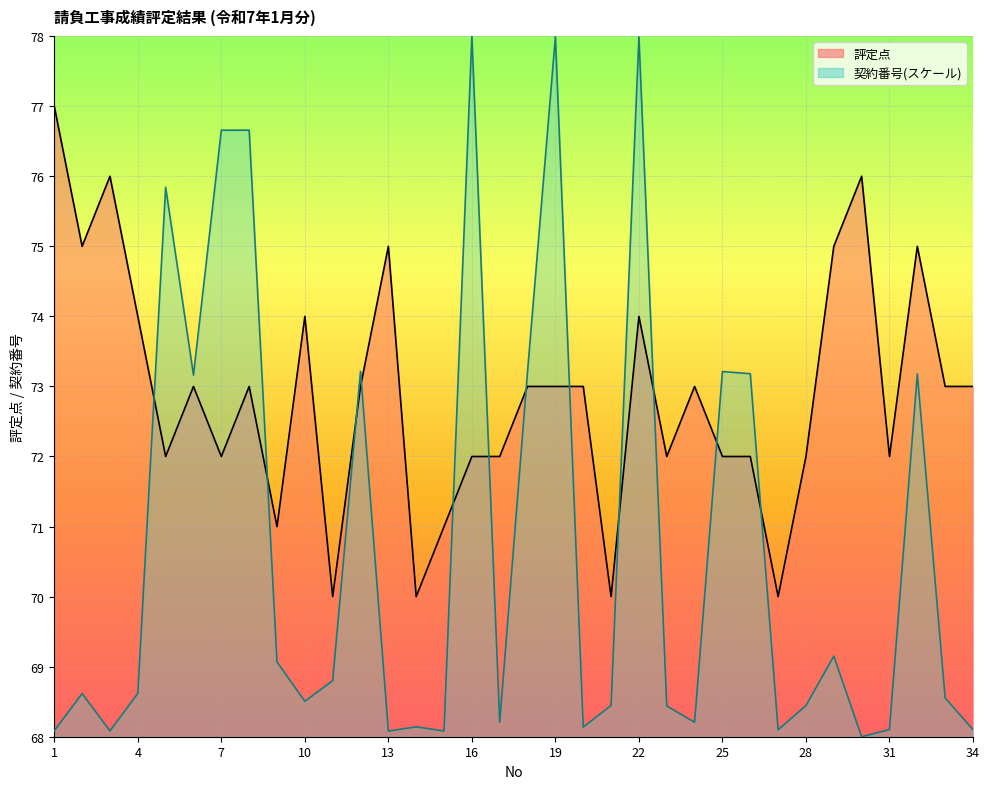

At how many categories does at least one series exceed 70?

30